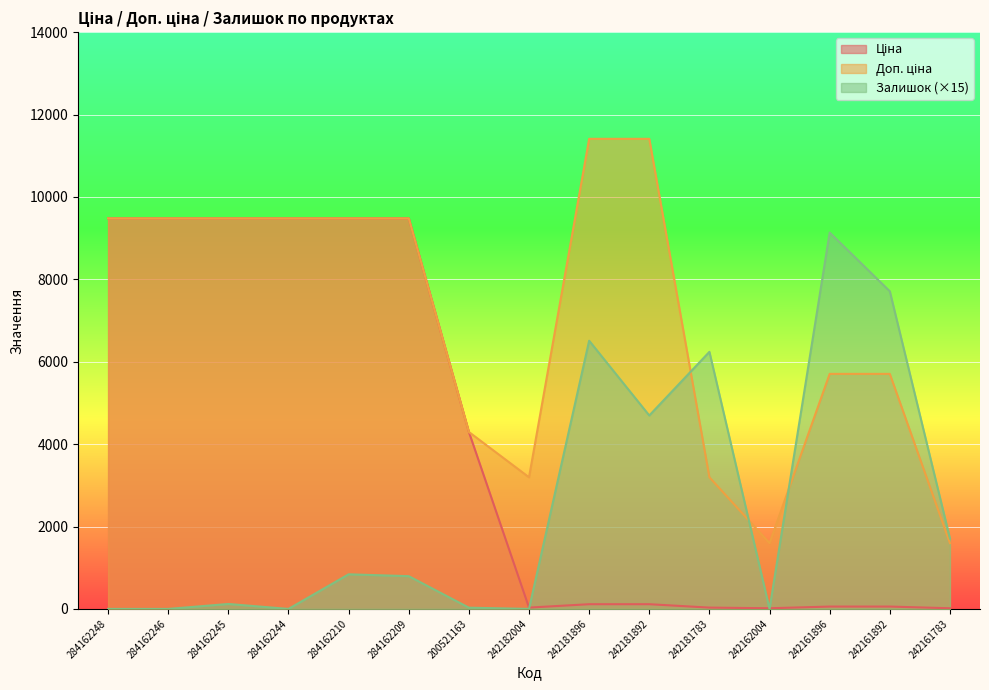

Which series has the largest range (max minus min)?

Доп. ціна